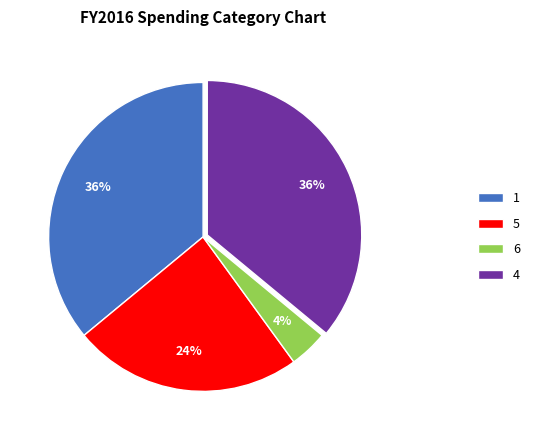

Is there any slice that represents more than half of the pie?

No